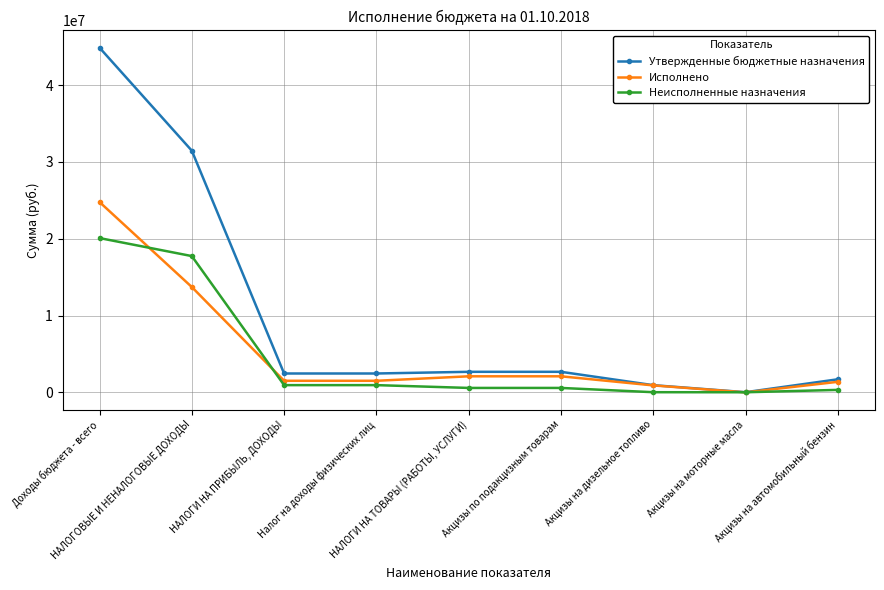

What is the minimum value for Неисполненные назначения?

21714.2